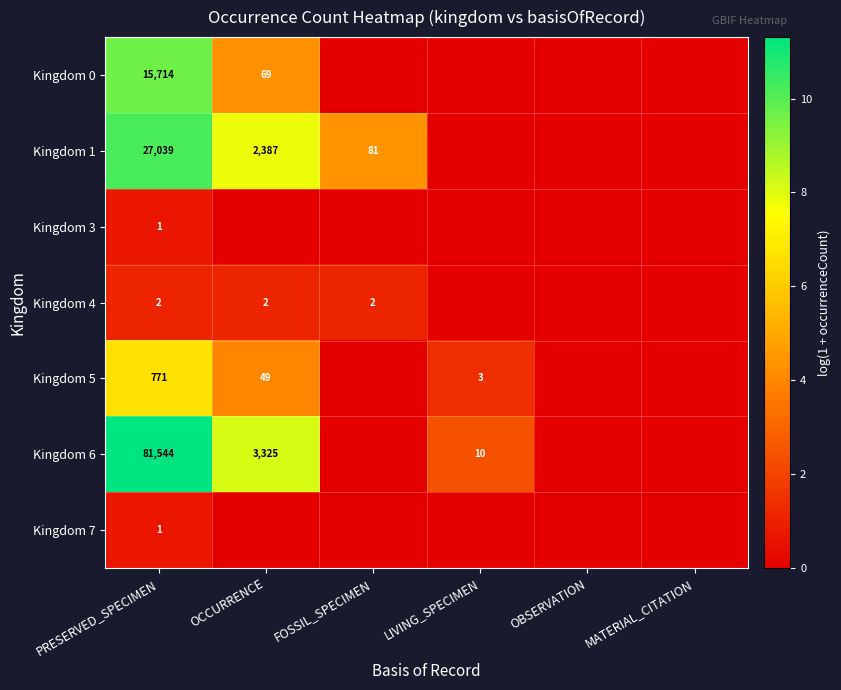

What is the total value across all series at OCCURRENCE?

25.1